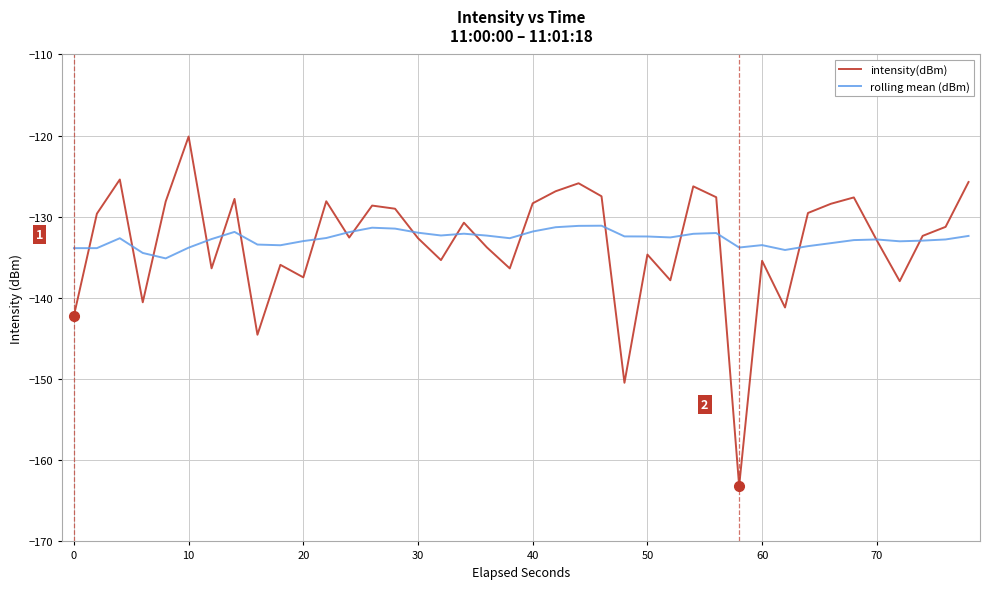

What is the smallest value displayed?

-163.2